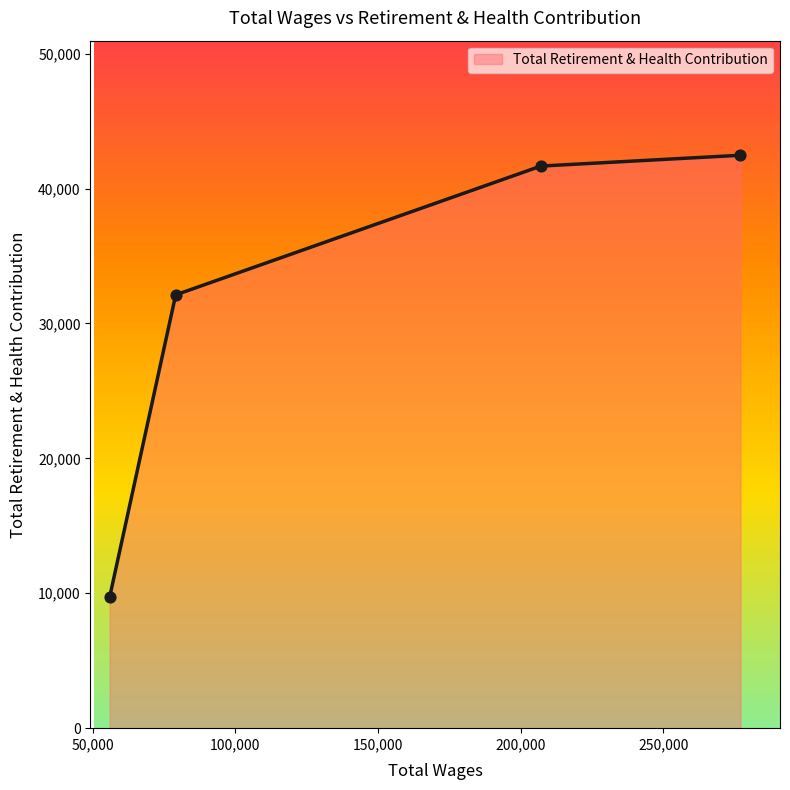

What is the maximum value shown in the chart?

42466